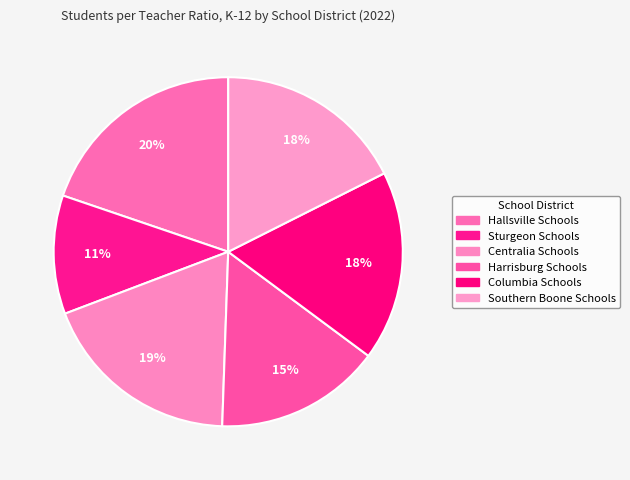

How many slices are in this pie chart?

6